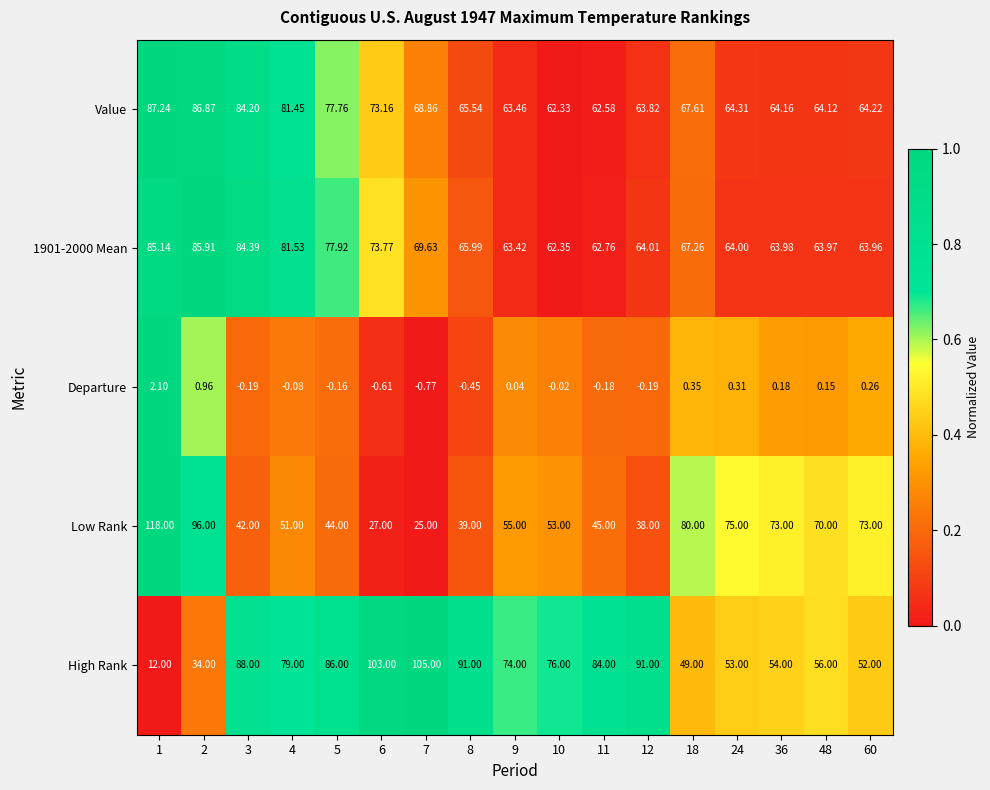

Between 8 and 18, which series saw the biggest shift?

High Rank